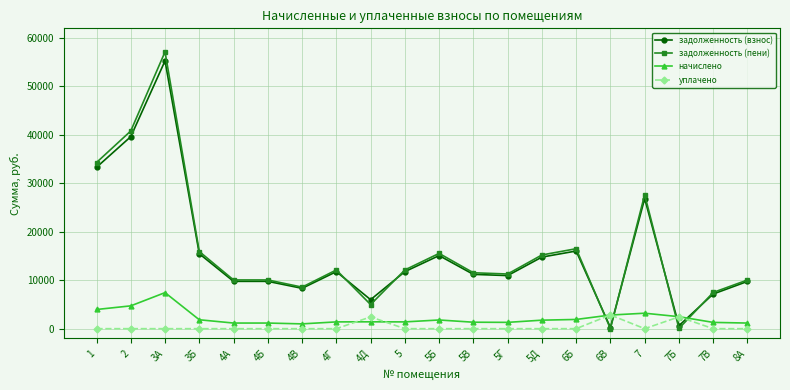

Where do уплачено and задолженность (взнос) first cross each other?

6Б and 6В